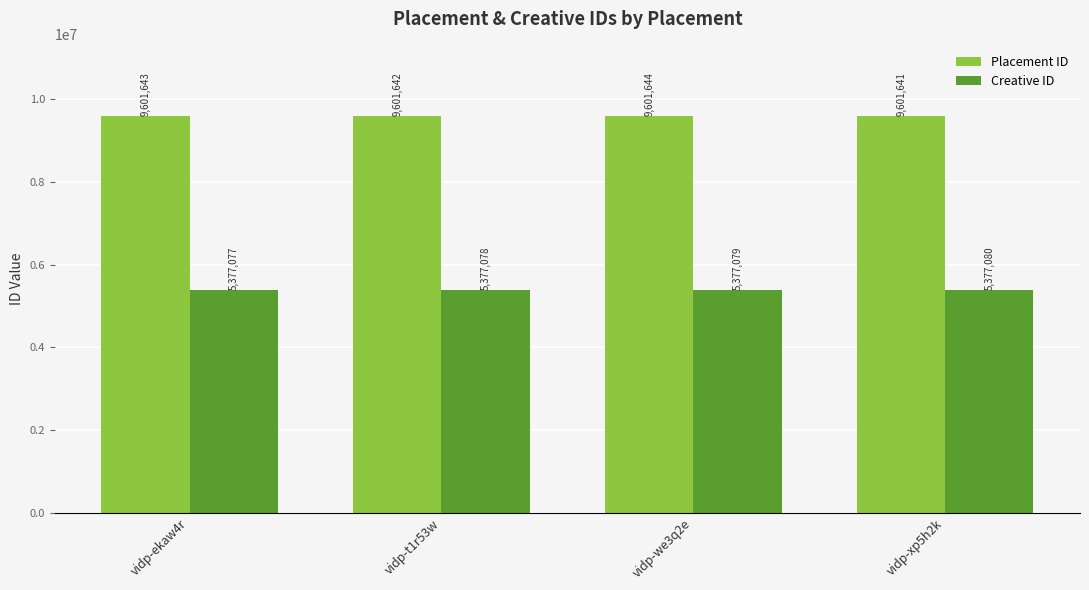

How many series are shown in this chart?

2